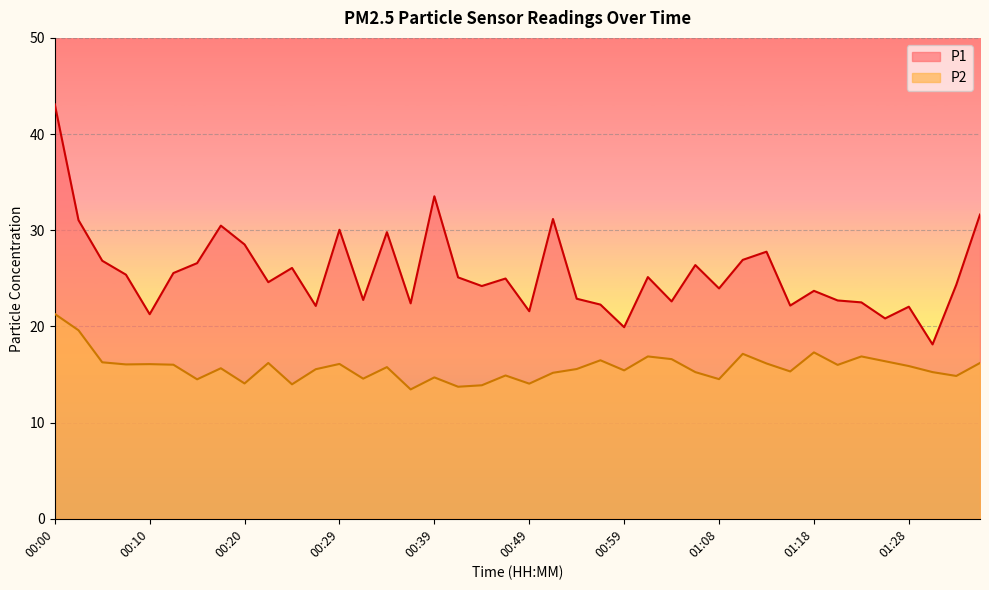

What is the label of the 21st point from the left?

00:49